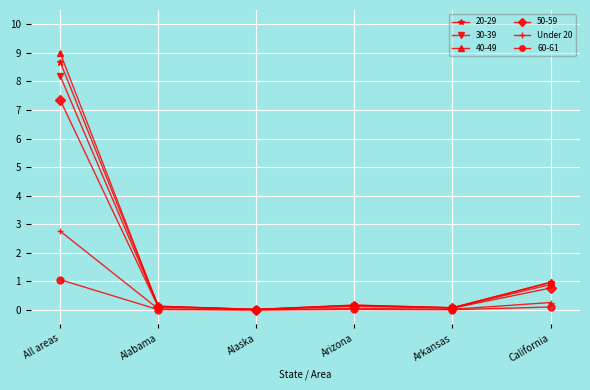

What is the label of the 5th point from the left?

Arkansas